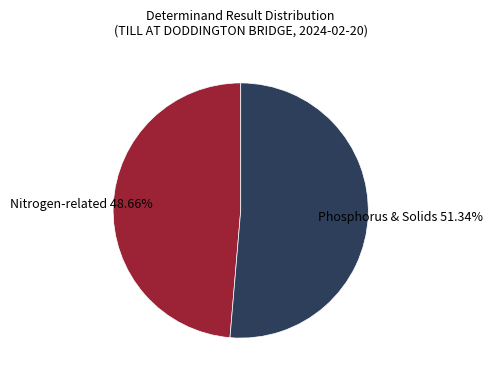

Is there any slice that represents more than half of the pie?

Yes